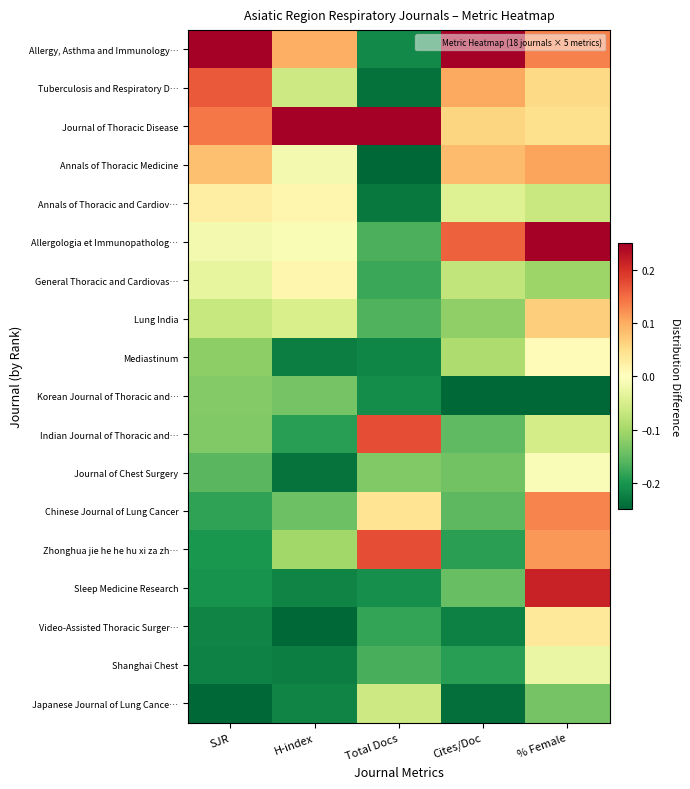

What is the greatest value displayed?

0.2